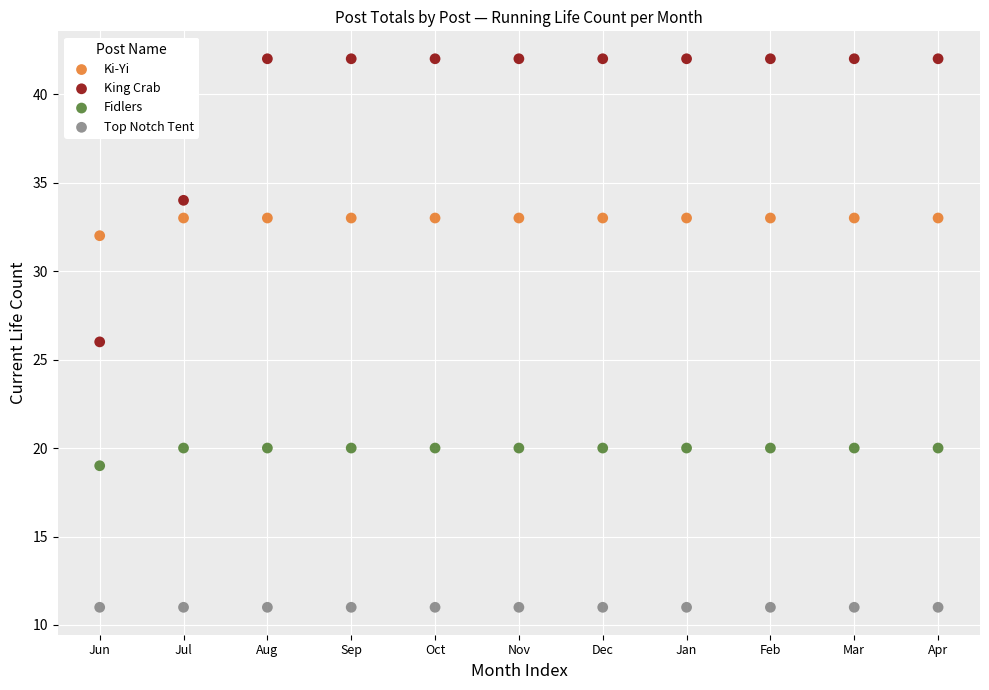

Which series contains the highest Y value?

King Crab